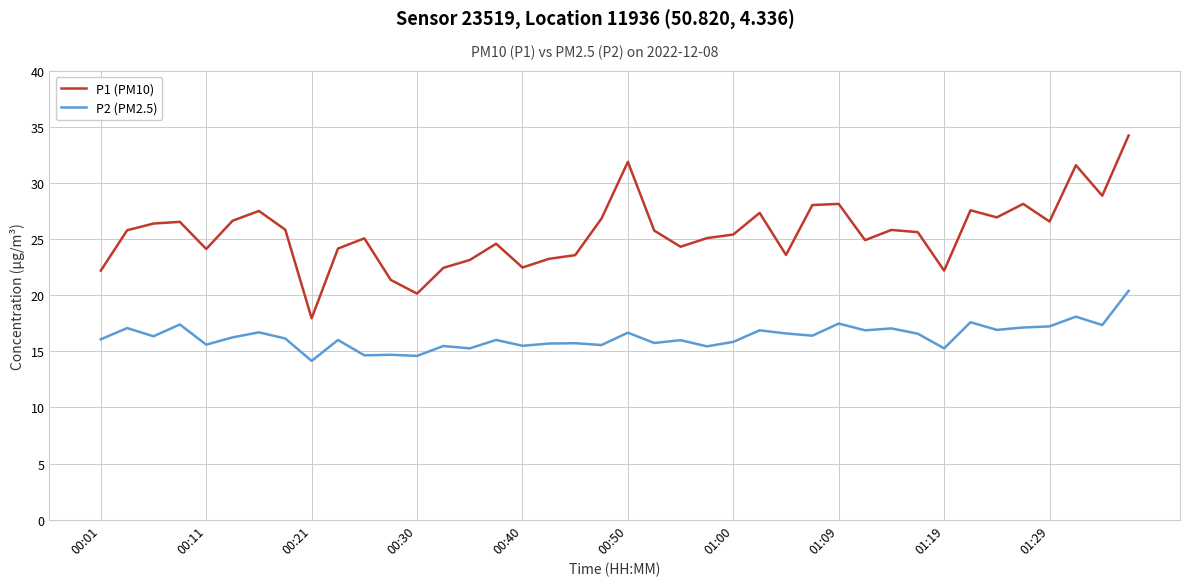

True or false: P2 (PM2.5) and P1 (PM10) intersect in this chart.

False